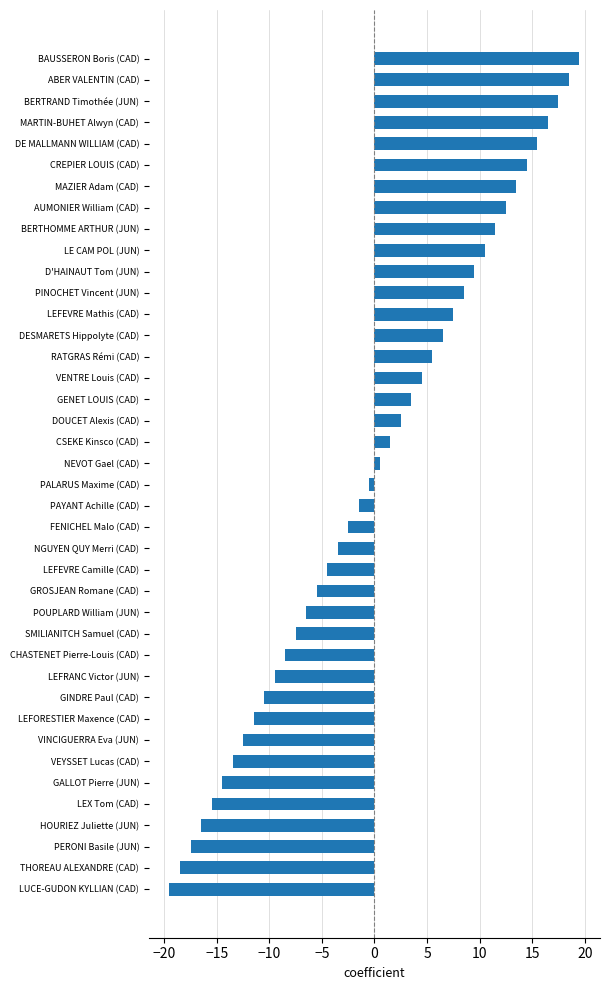

Is it true that the value at VENTRE Louis (CAD) is 4.5?

True